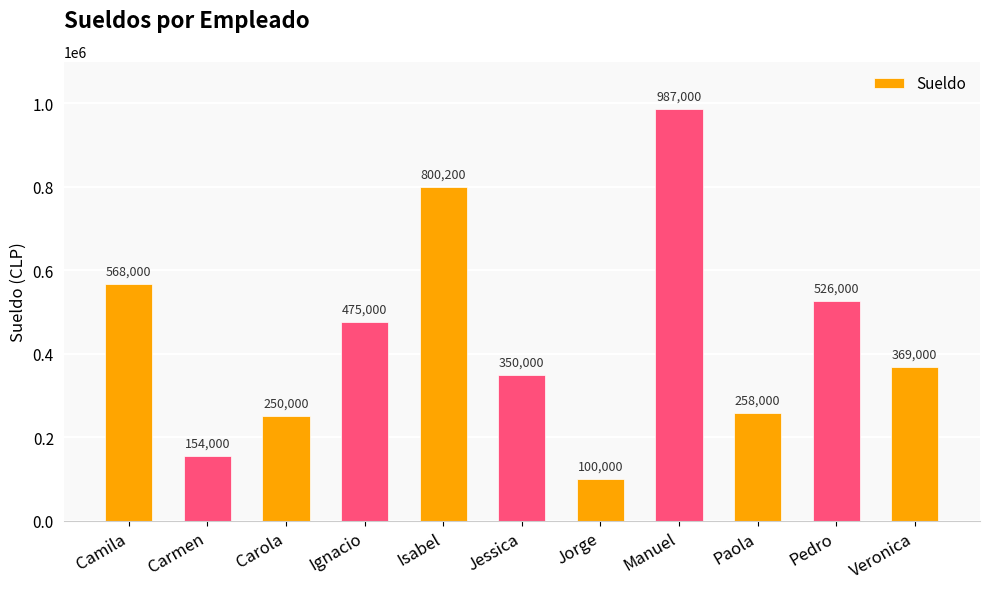

What is the sum of the values at Veronica and Carmen?

523000